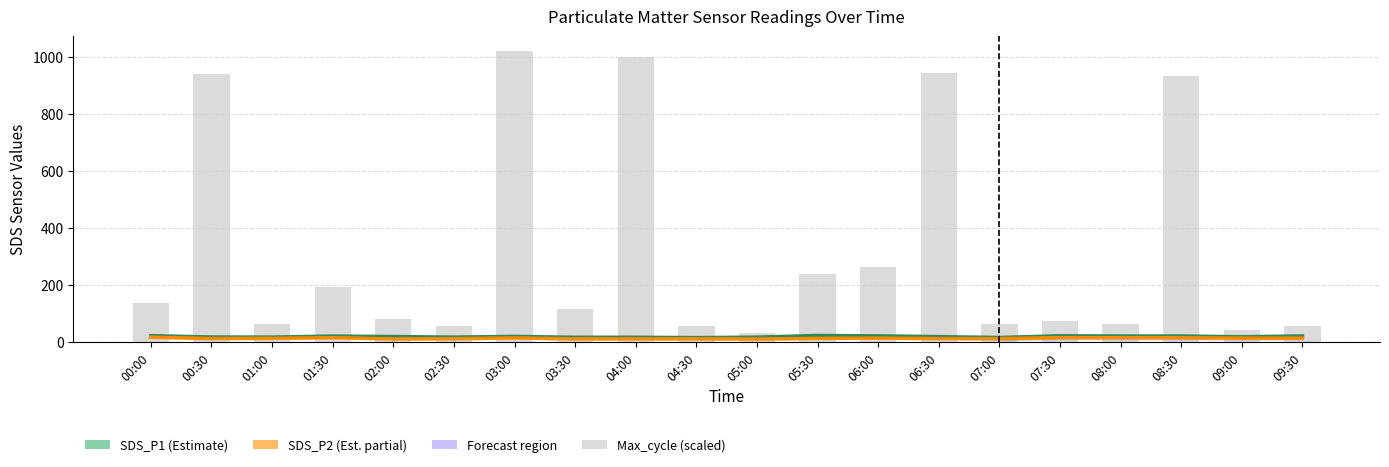

Reading right to left, list all the values displayed in this chart.

SDS_P1 (Estimate): 09:30=20.7	09:00=17.8	08:30=20.5	08:00=20.4	07:30=21.4	07:00=15.3	06:30=18.4	06:00=21.1	05:30=22.4	05:00=16.6	04:30=14.9	04:00=16.2	03:30=16.1	03:00=19.1	02:30=16.6	02:00=18.6	01:30=20.4	01:00=16.7	00:30=17.1	00:00=21.7
SDS_P2 (Est. partial): 09:30=12.9	09:00=12.8	08:30=14.3	08:00=14.6	07:30=14.8	07:00=11.1	06:30=11.4	06:00=13.0	05:30=12.2	05:00=9.9	04:30=10.6	04:00=10.4	03:30=10.4	03:00=13.8	02:30=10.9	02:00=10.2	01:30=14.6	01:00=12.3	00:30=11.7	00:00=16.1
Max_cycle (scaled): 09:30=56.0	09:00=40.0	08:30=934.0	08:00=62.0	07:30=72.0	07:00=62.0	06:30=944.0	06:00=262.0	05:30=238.0	05:00=32.0	04:30=54.0	04:00=1000.0	03:30=116.0	03:00=1022.0	02:30=56.0	02:00=80.0	01:30=192.0	01:00=62.0	00:30=940.0	00:00=136.0